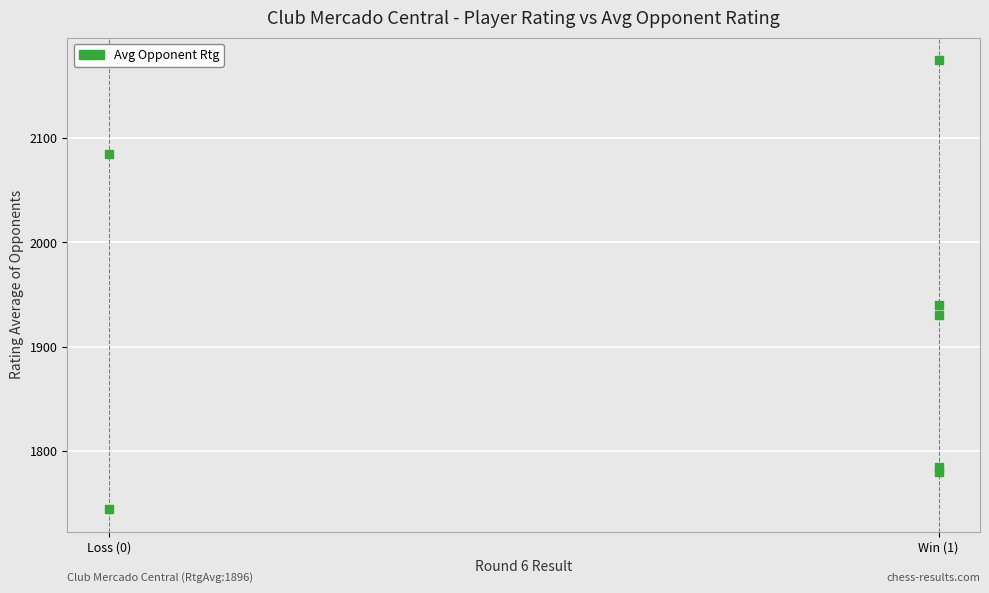

What Y value in the scatter plot is closest to 1959?

1940